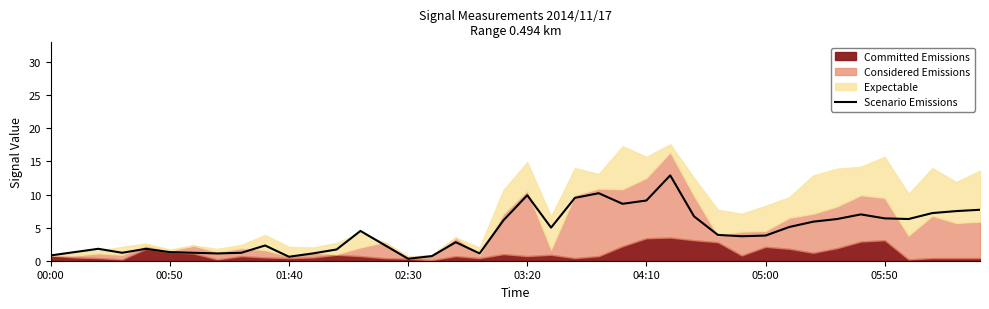

How many data points does each series have?

40